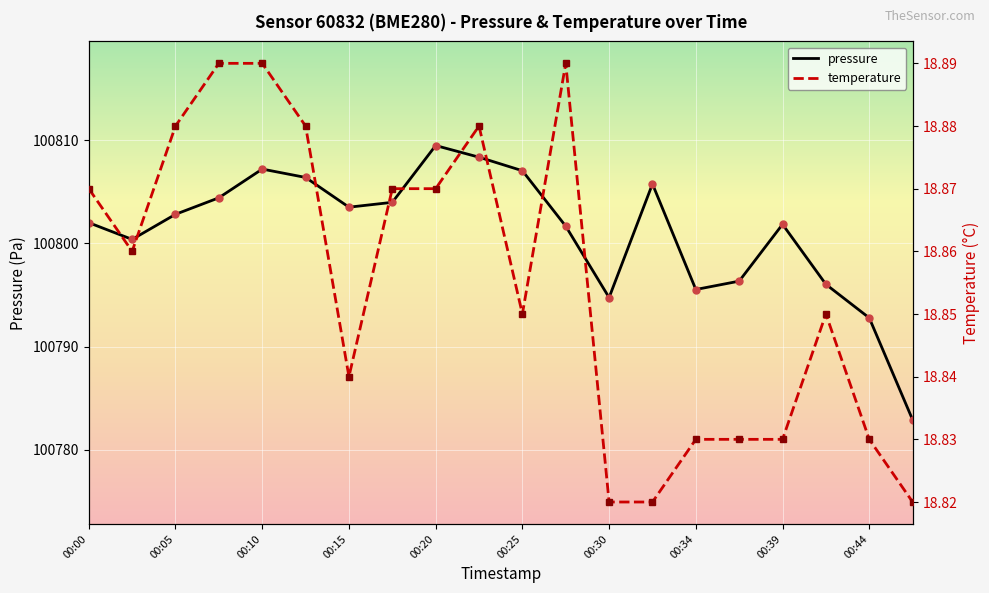

What is the value of the pressure point at the 19th from the left?

100792.8